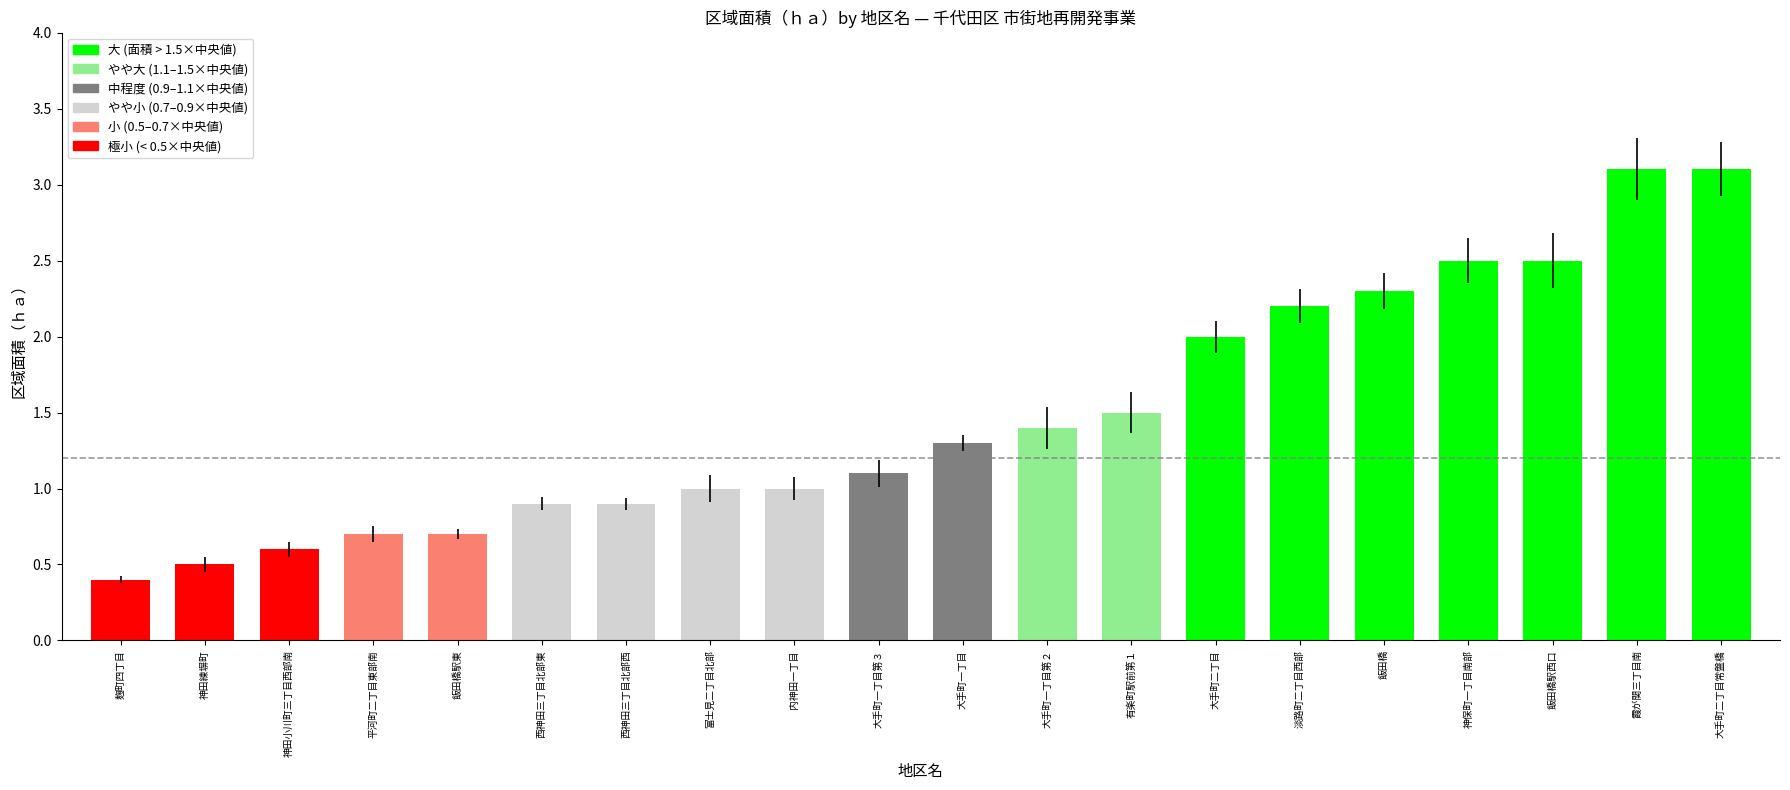

Does the chart contain stacked bars?

No